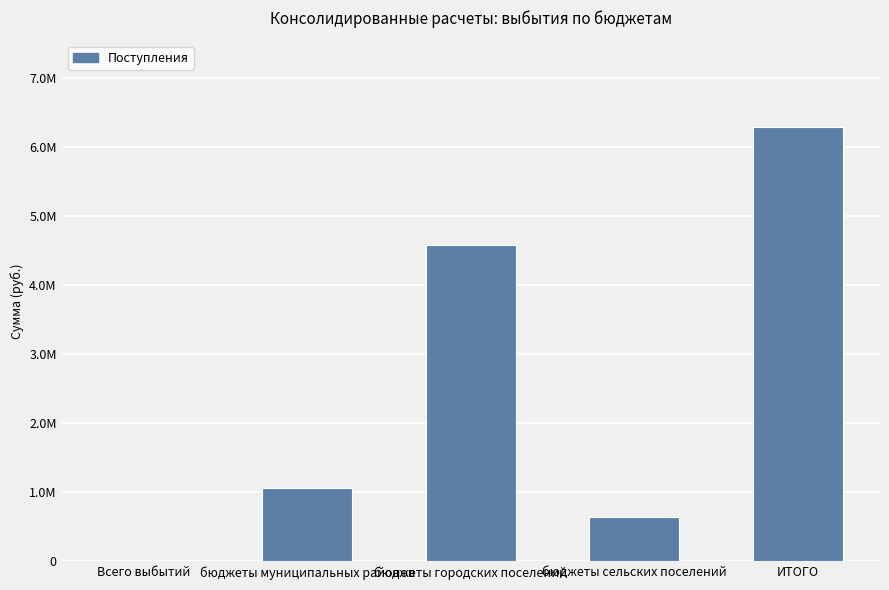

Which category has the lowest value across all series?

Всего выбытий